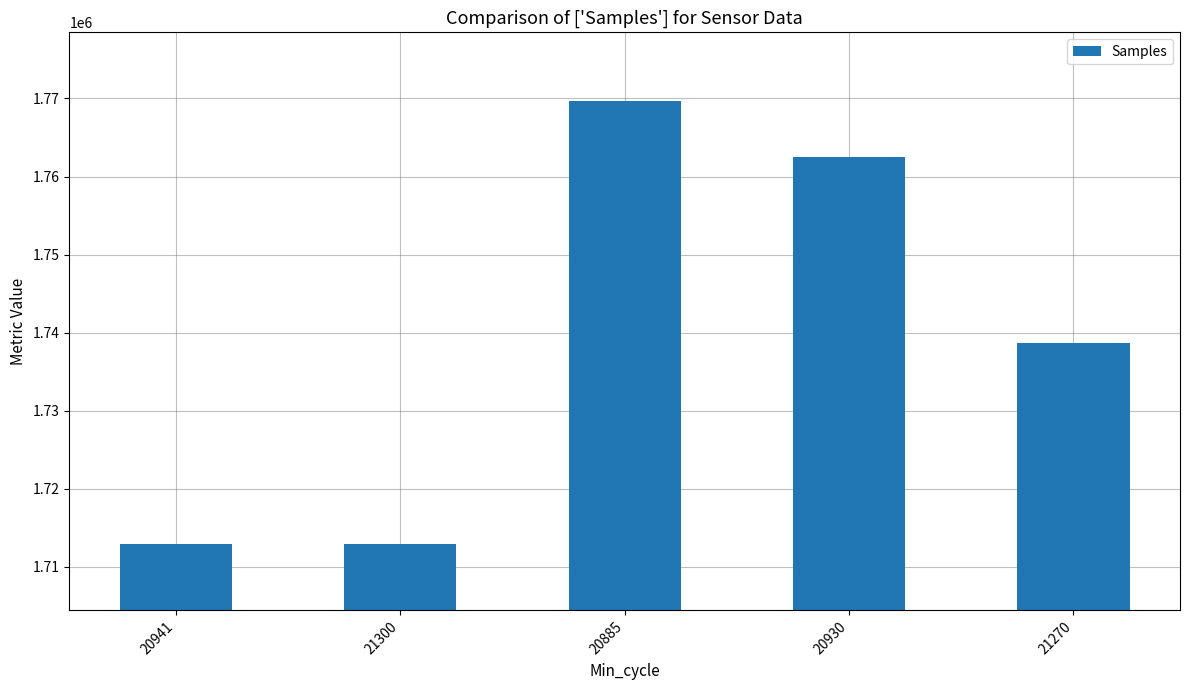

True or false: the data shows 1738659 at 21270.

True